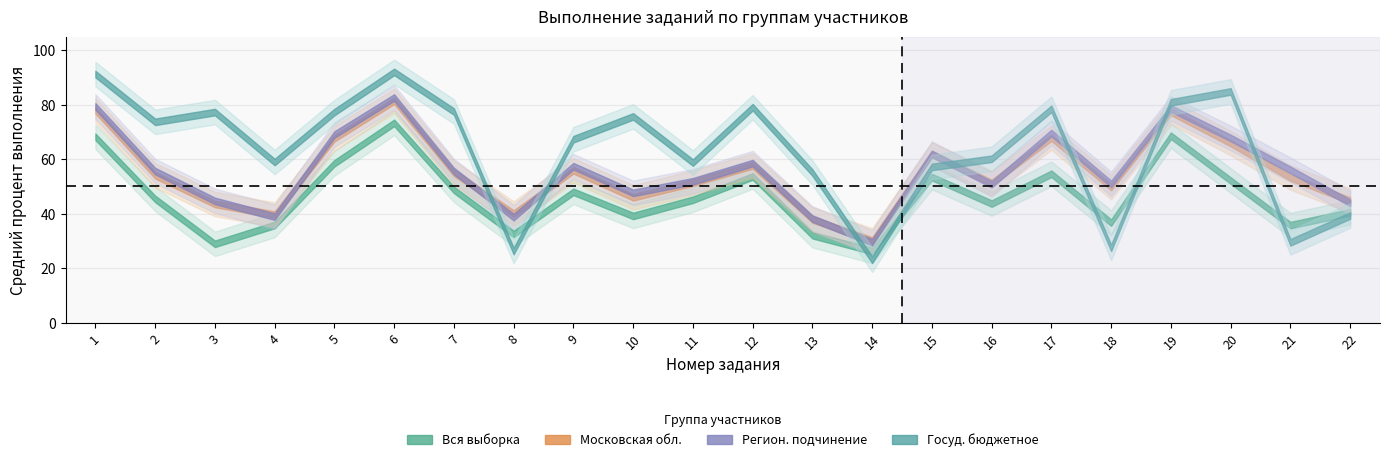

What is the approximate value of Московская обл. at 12?

57.7